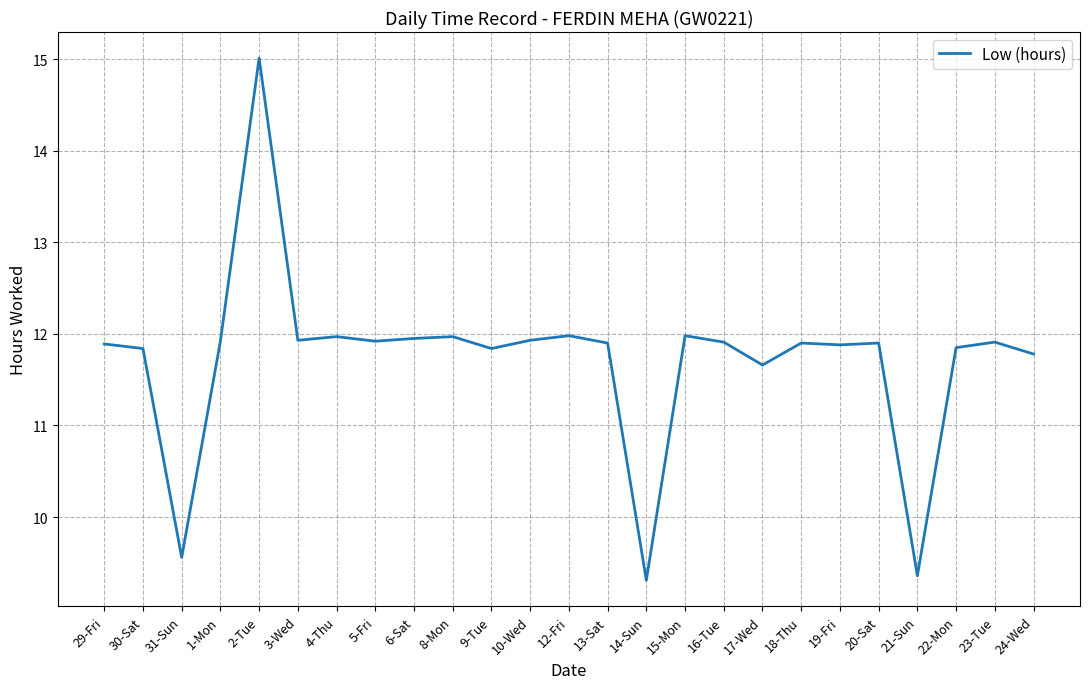

Where does the data first go above 11?

29-Fri